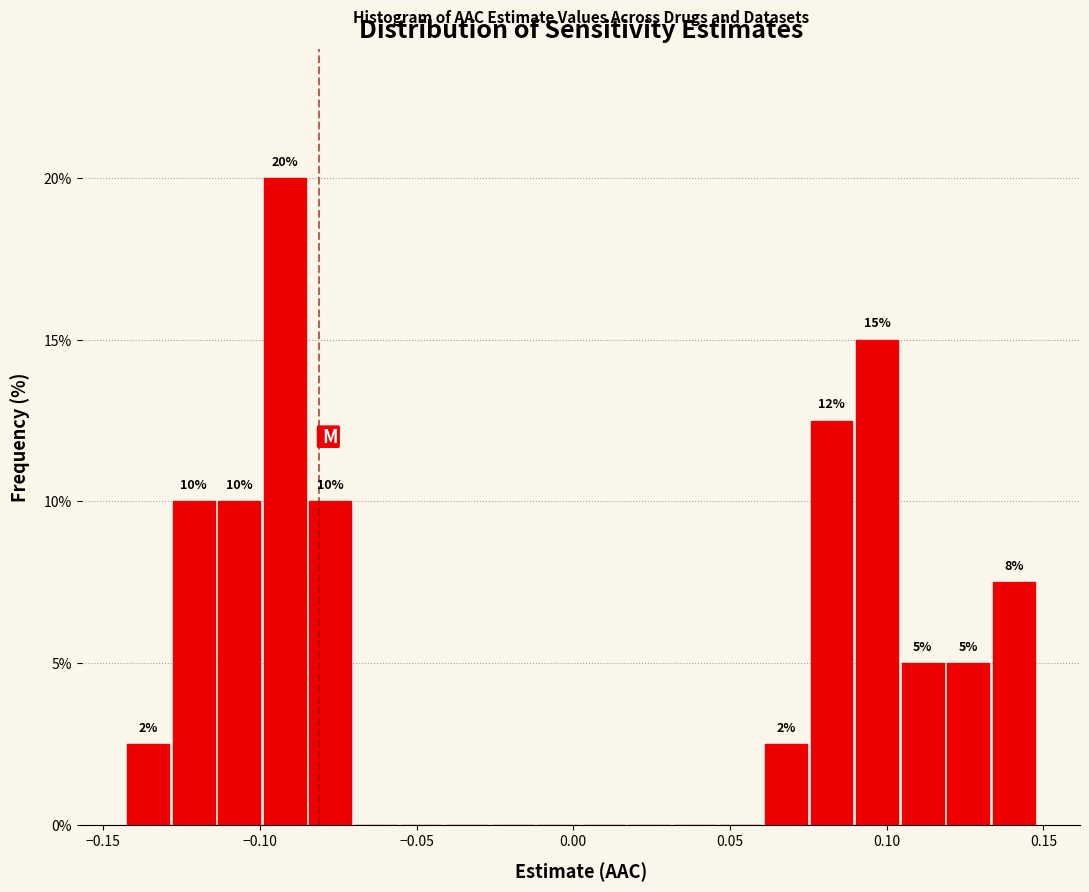

Around what value on the x-axis is the tallest bar? Give the approximate position of its centre, as read against the axis.

-0.090